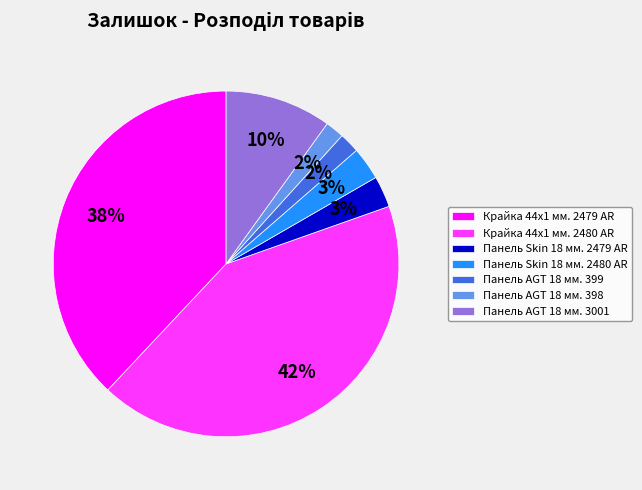

What is the ratio of the value at Панель Skin 18 мм. 2479 AR to the value at Панель AGT 18 мм. 399?

1.5